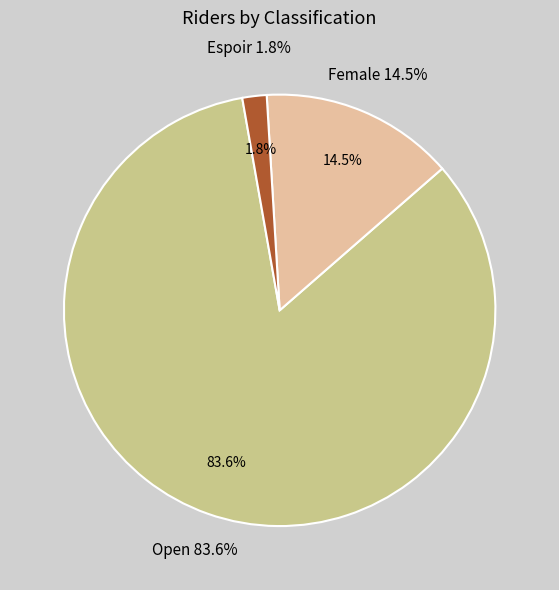

Is Open the majority of the pie?

Yes